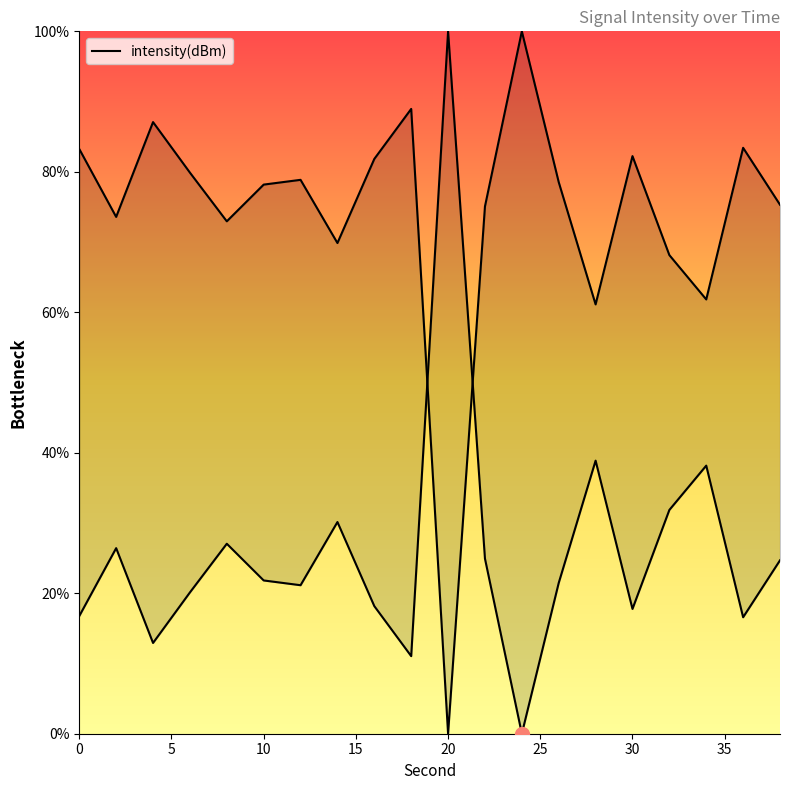

How many data points does each series have?

20